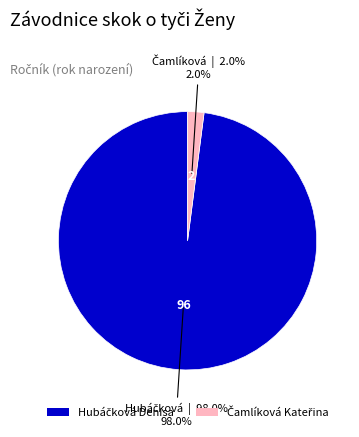

Is there a majority slice in this chart?

Yes